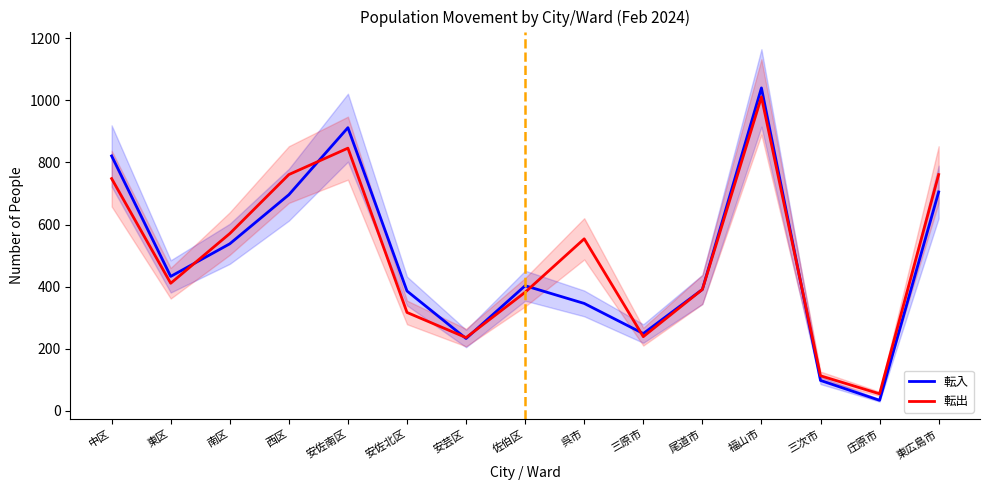

Reading left to right, transcribe all the data shown in this chart.

転入: 中区=821	東区=433	南区=538	西区=696	安佐南区=912	安佐北区=386	安芸区=233	佐伯区=403	呉市=346	三原市=249	尾道市=391	福山市=1040	三次市=98	庄原市=34	東広島市=705
転出: 中区=748	東区=411	南区=571	西区=761	安佐南区=846	安佐北区=317	安芸区=236	佐伯区=382	呉市=554	三原市=239	尾道市=391	福山市=1011	三次市=113	庄原市=55	東広島市=761